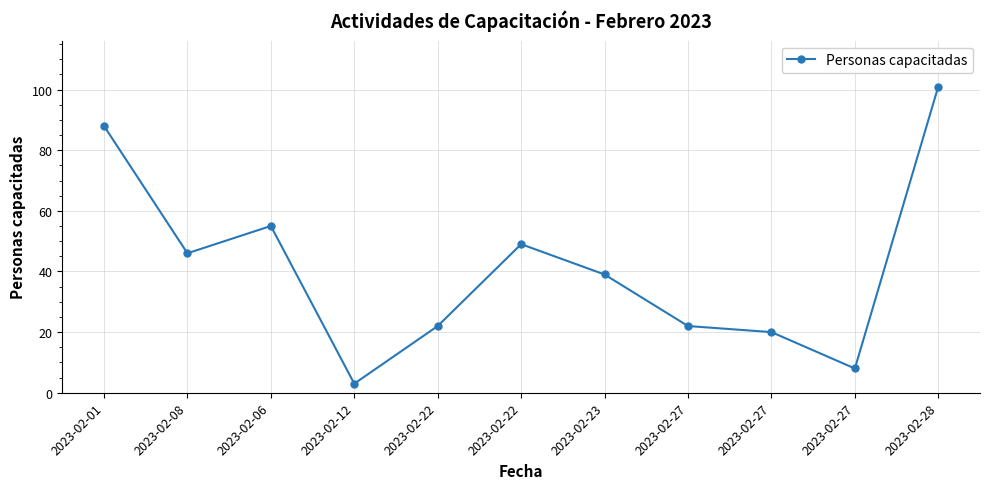

List the labels in order of value, largest first.

2023-02-28, 2023-02-01, 2023-02-06, 2023-02-22, 2023-02-08, 2023-02-23, 2023-02-22, 2023-02-27, 2023-02-27, 2023-02-27, 2023-02-12